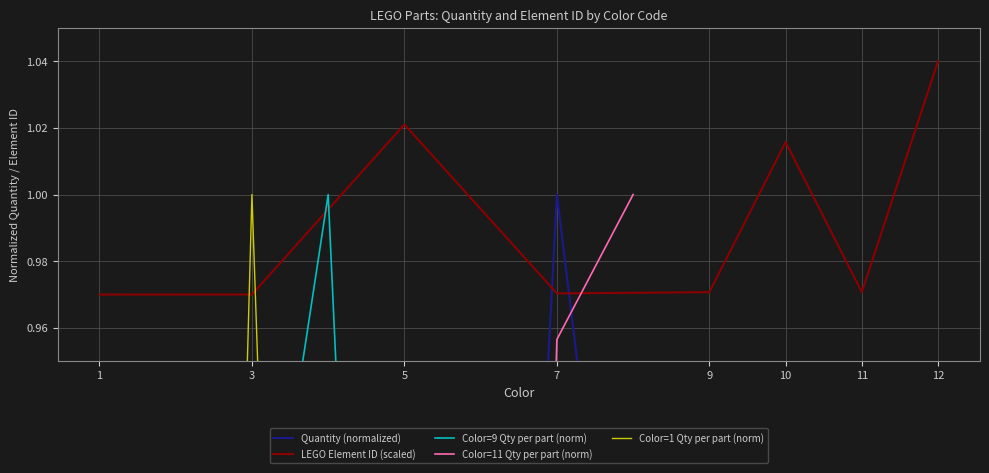

What is the difference between the maximum and minimum values in the LEGO Element ID (scaled) series?

0.1